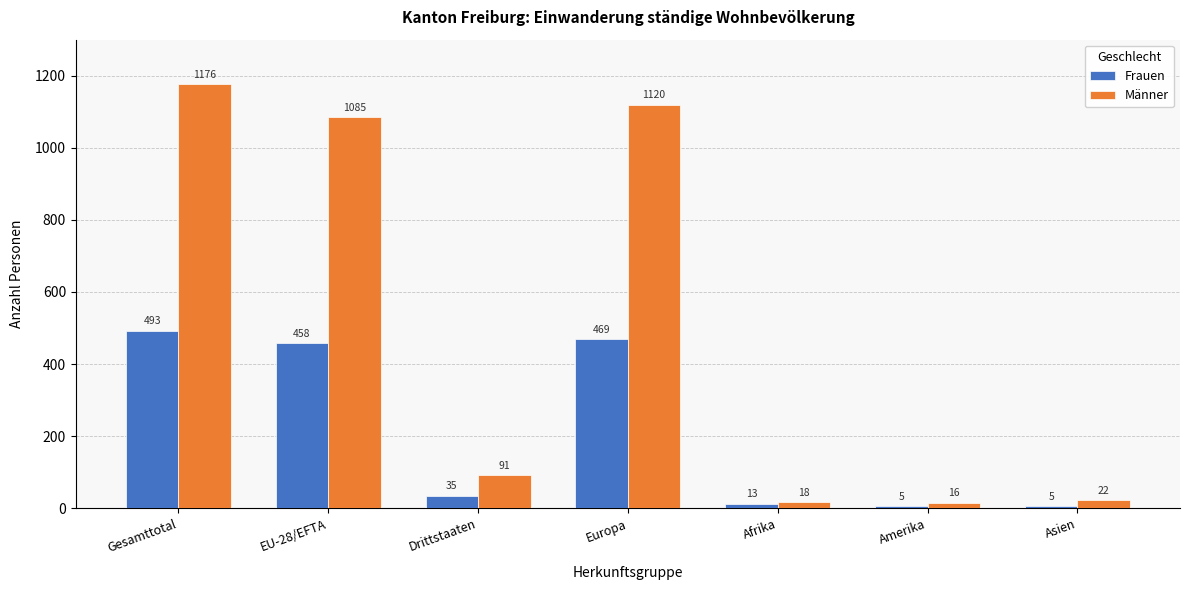

What position from the left is Europa?

4